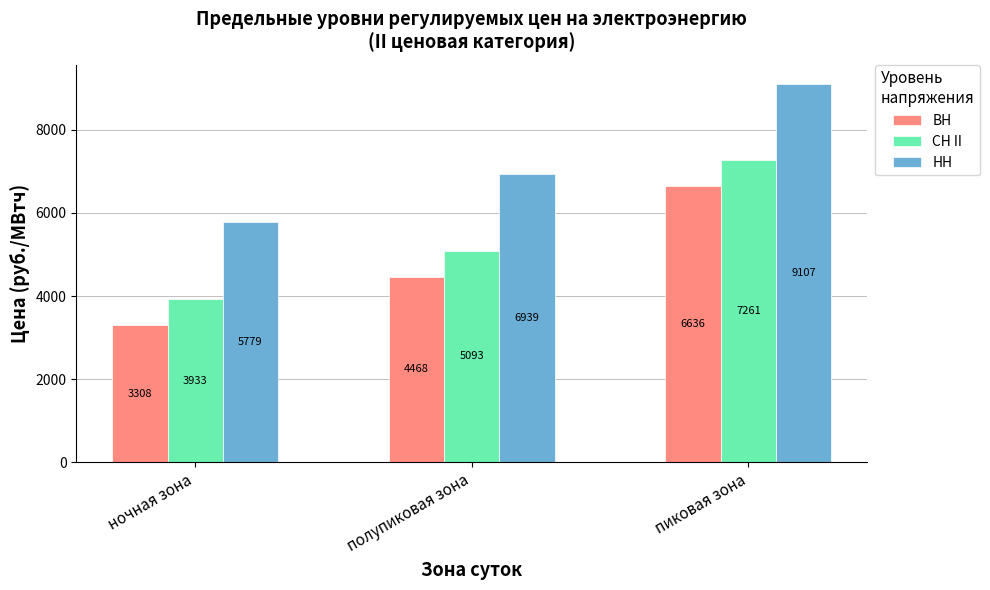

Is it true that ВН equals 4467.9 at полупиковая зона?

True